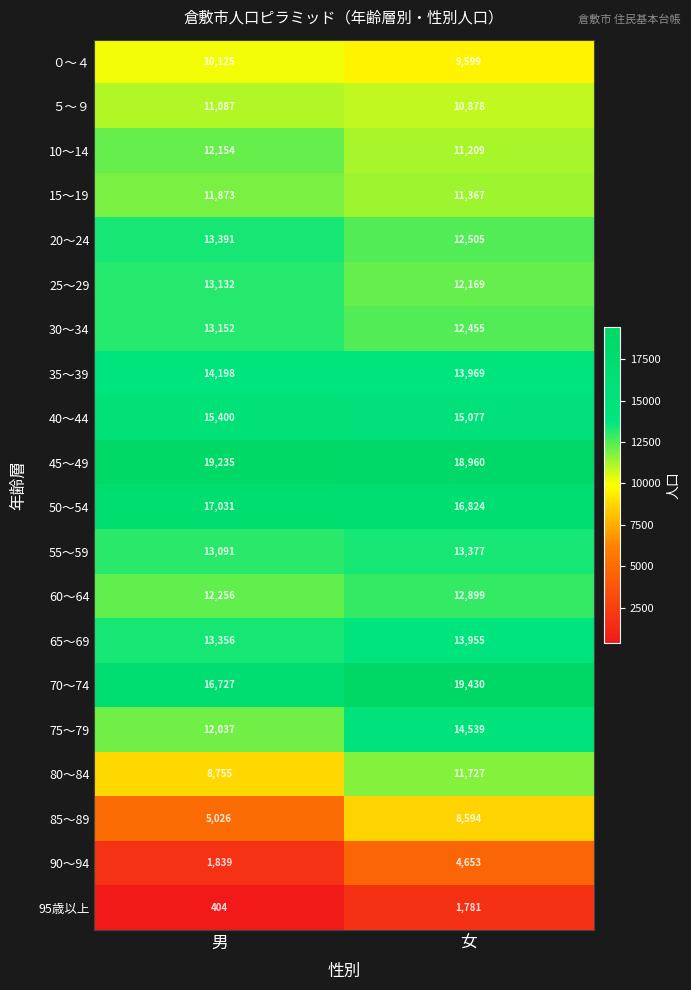

Rank the series by their maximum value, from highest to lowest.

70～74, 45～49, 50～54, 40～44, 75～79, 35～39, 65～69, 20～24, 55～59, 30～34, 25～29, 60～64, 10～14, 15～19, 80～84, ５～９, ０～４, 85～89, 90～94, 95歳以上